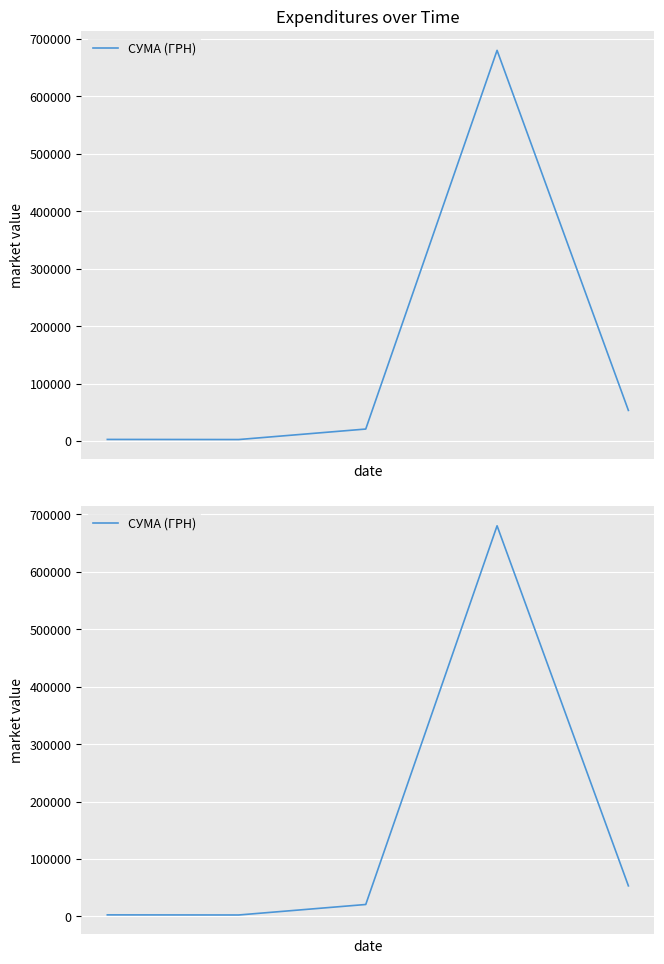

Reading left to right, what are all the values shown in this chart?

2636.6	2441.0	20717.4	680128.3	53162.6